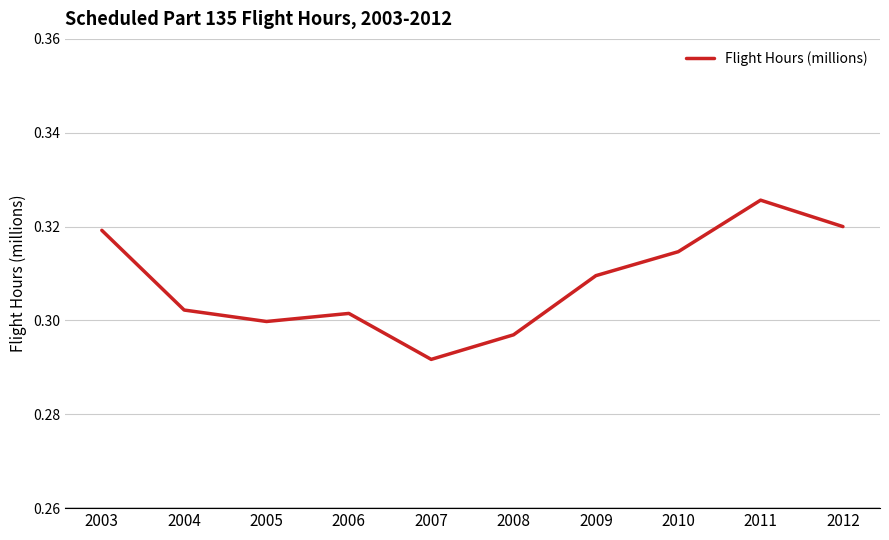

Is this an area chart (filled region under the line)?

No